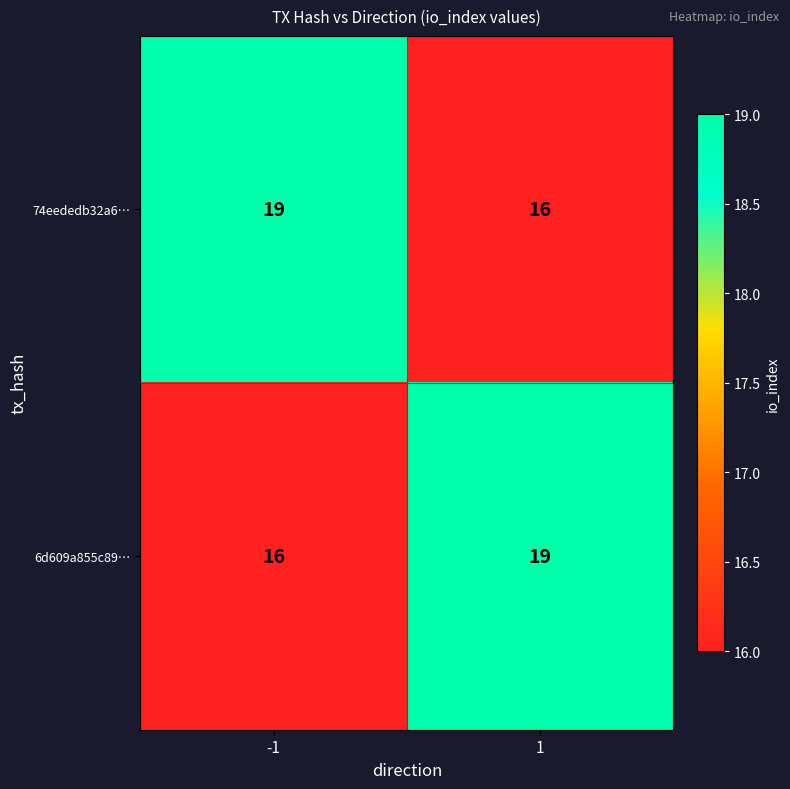

What is the average value of the 6d609a855c89… series?

18